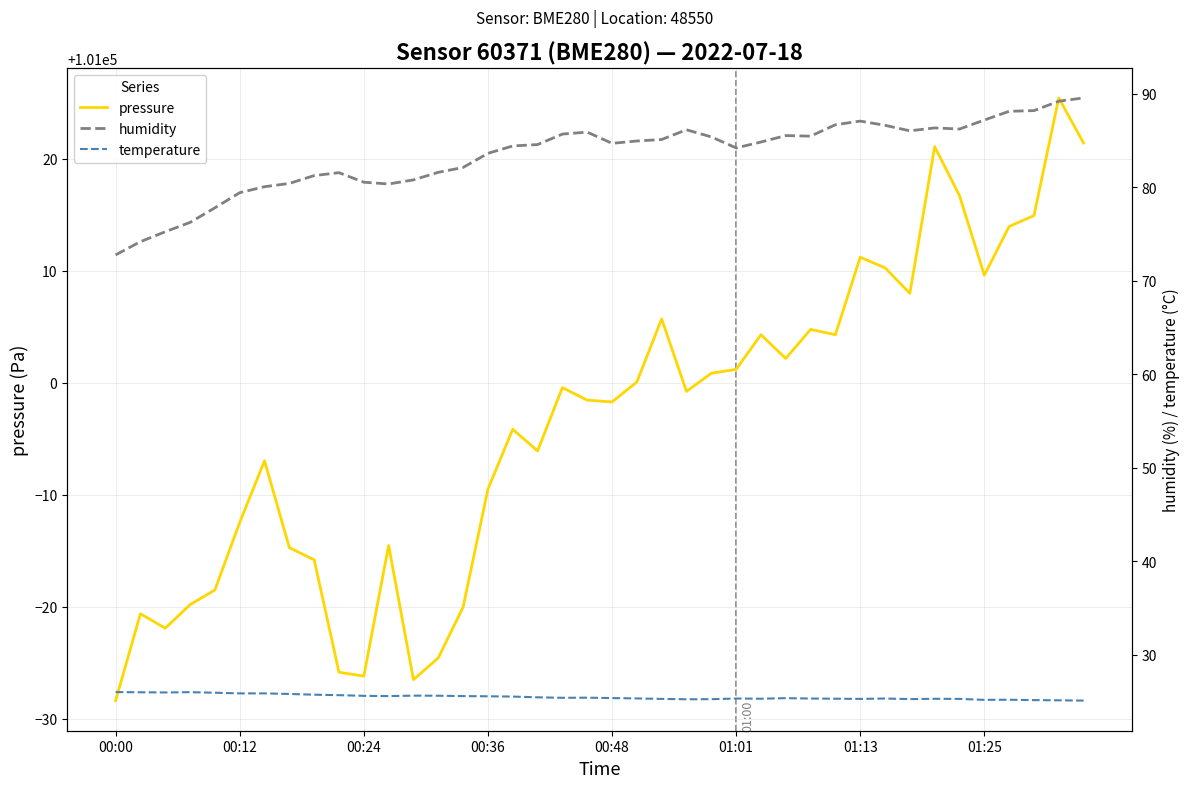

The pressure series shows 100971.6 at 00:00. True or false?

True